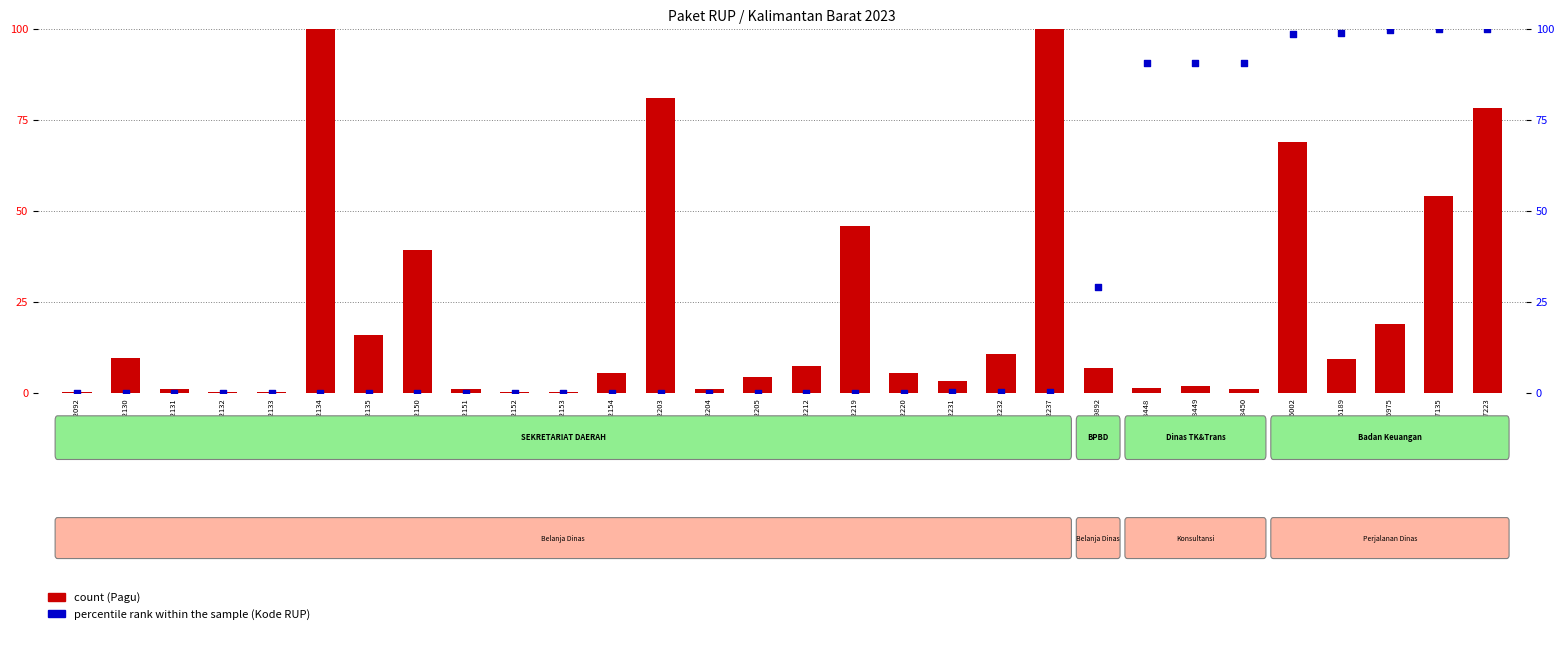

Which series reaches the maximum Y coordinate?

count